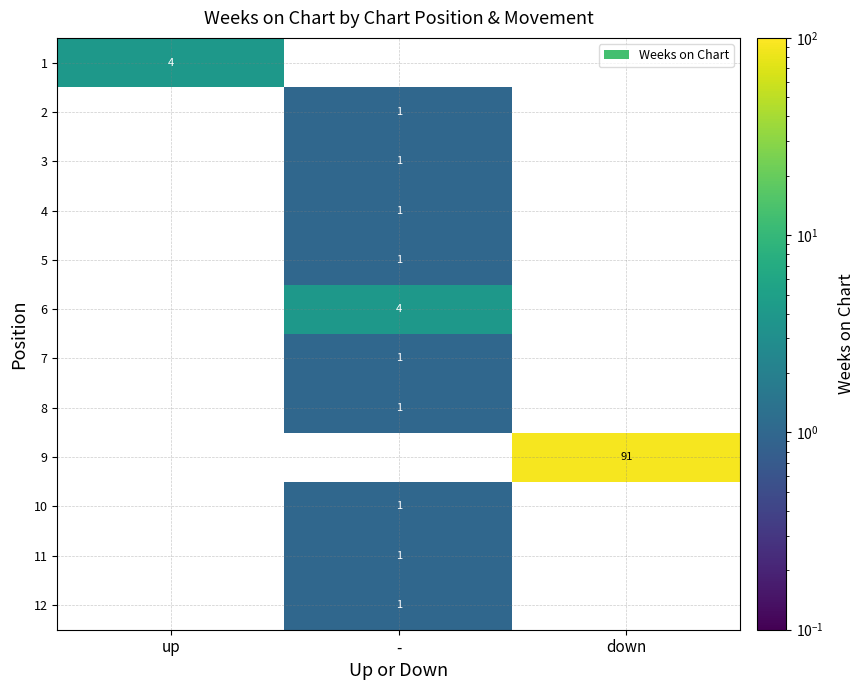

Is it true that 11 equals 2 at -?

False